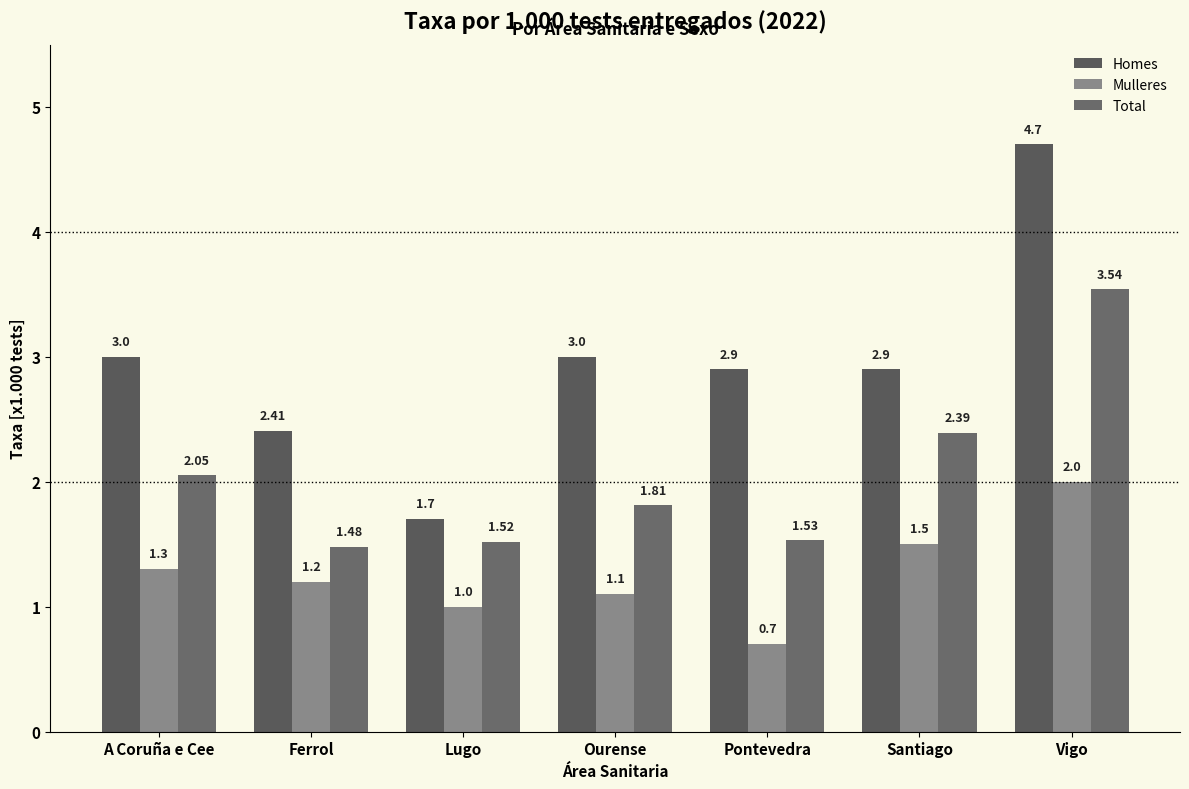

How many series are shown in this chart?

3